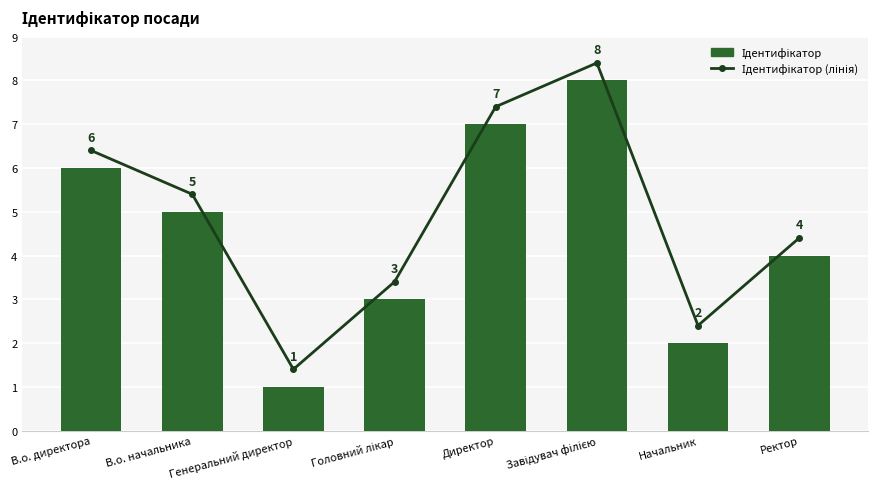

What is the difference between the Ідентифікатор values at Директор and В.о. начальника?

2.0